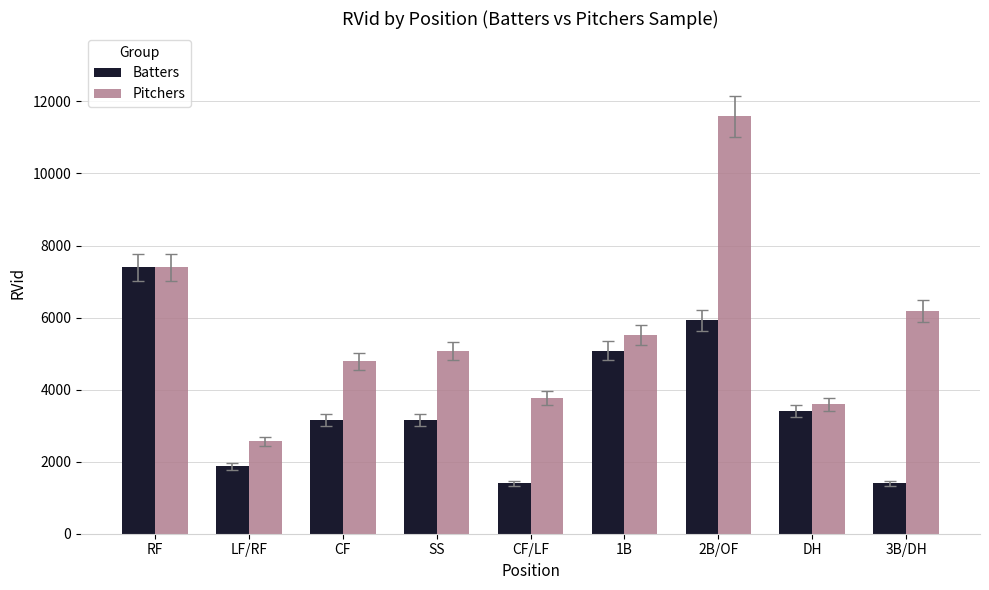

At which category is the sum across all series the highest?

2B/OF